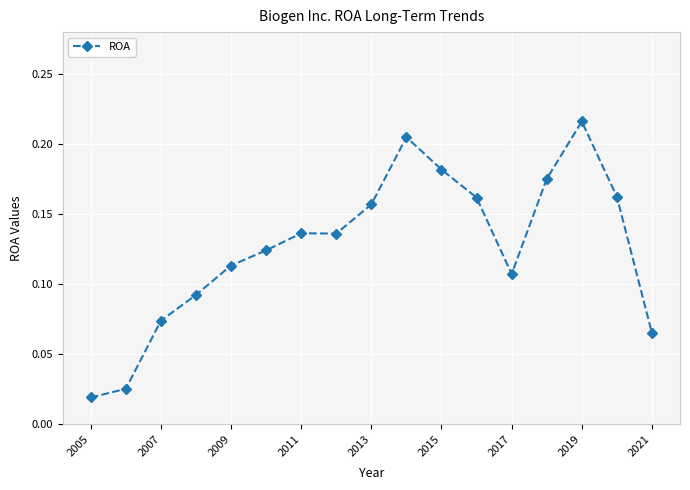

True or false: the data has more than 0 interior local peaks.

True